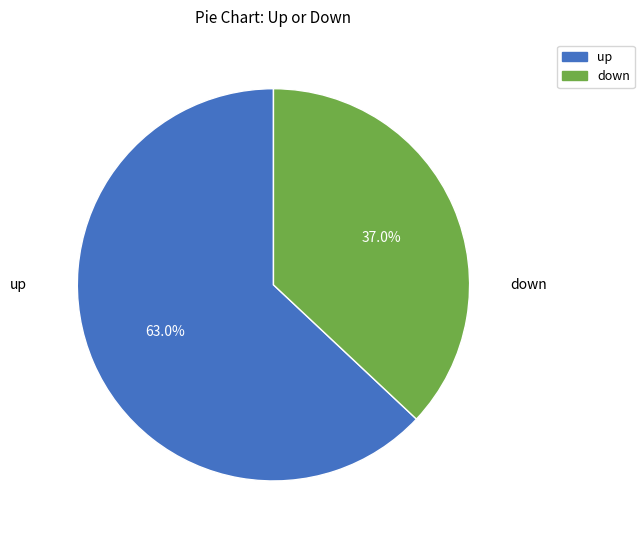

To the nearest percent, what portion does down represent?

37%